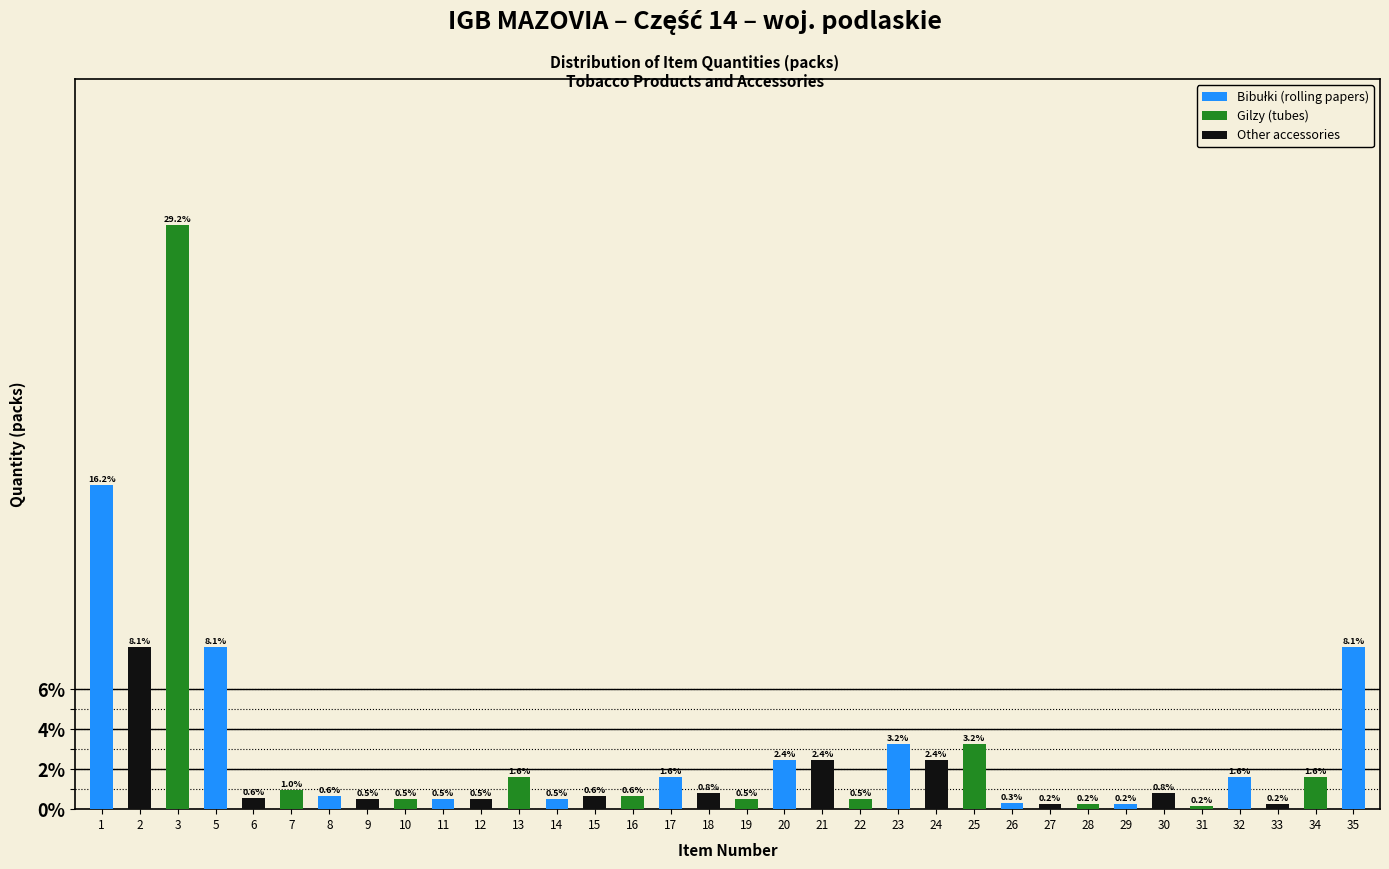

Reading left to right, extract all data points from this chart.

16.2	8.1	29.2	8.1	0.6	1.0	0.6	0.5	0.5	0.5	0.5	1.6	0.5	0.6	0.6	1.6	0.8	0.5	2.4	2.4	0.5	3.2	2.4	3.2	0.3	0.2	0.2	0.2	0.8	0.2	1.6	0.2	1.6	8.1